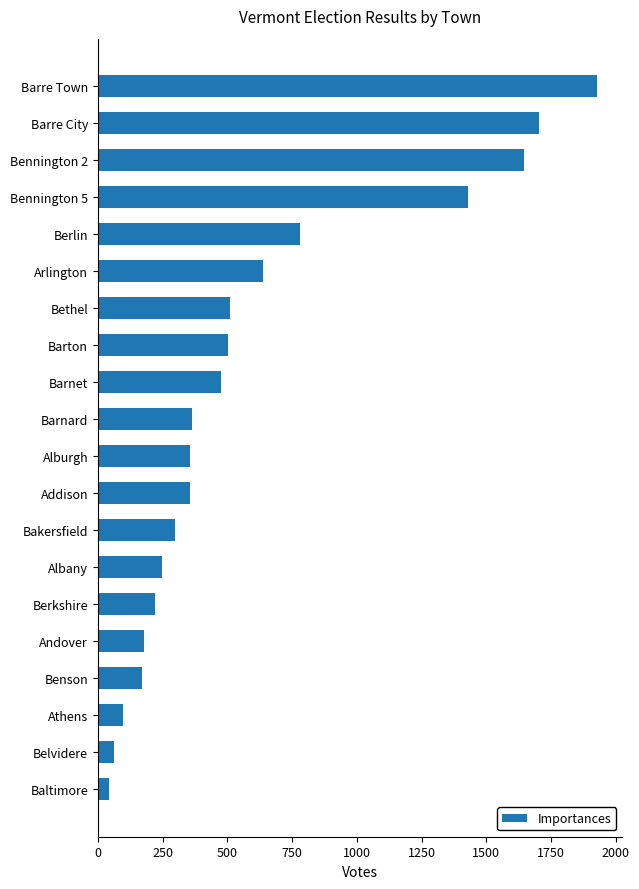

What is the ratio of the value at Berlin to the value at Belvidere?

12.4